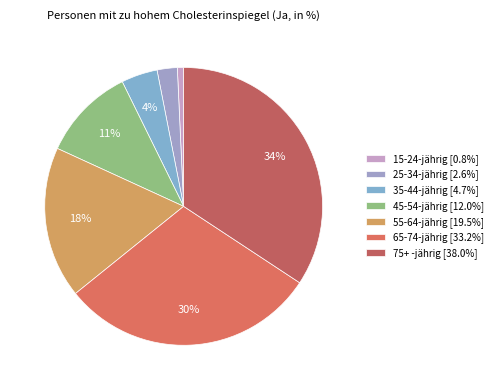

How many segments does this pie chart have?

7